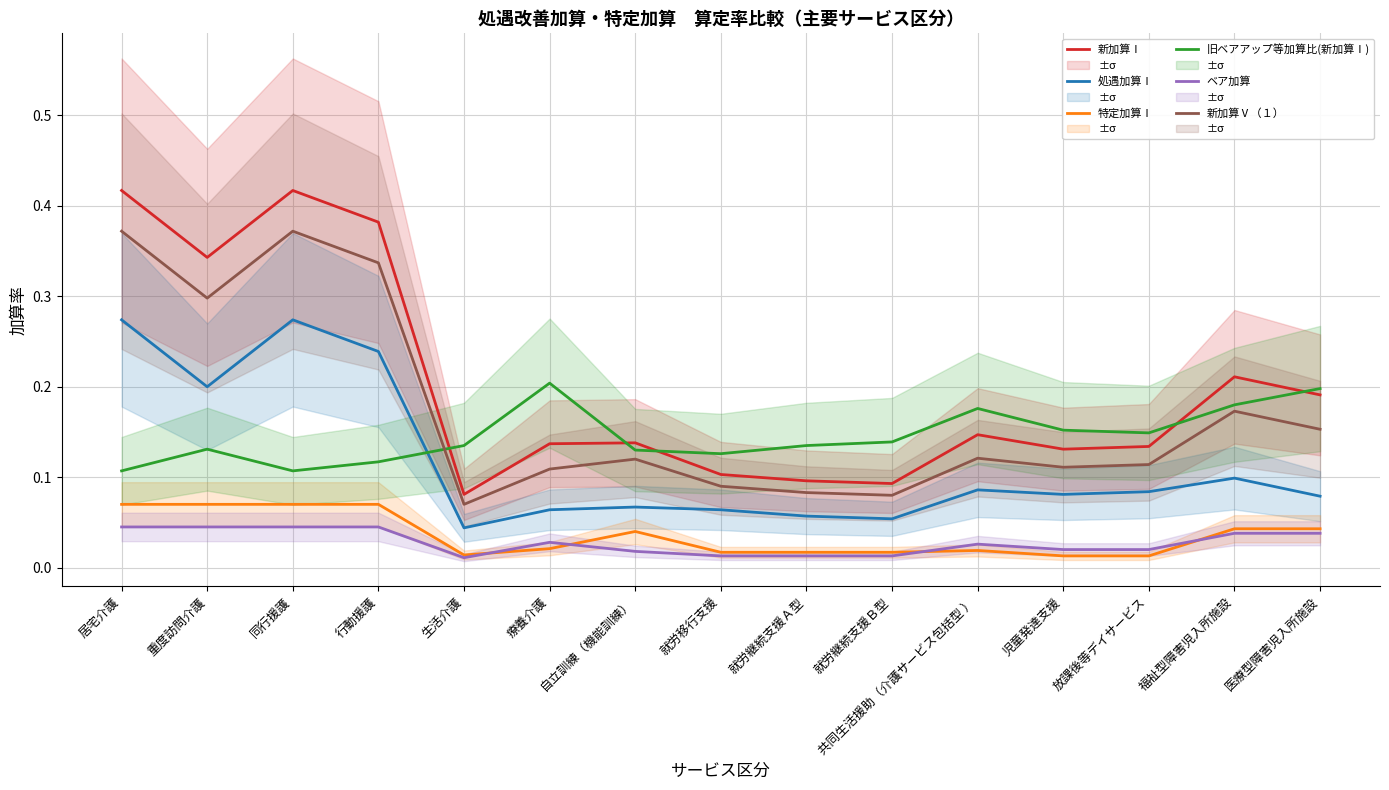

Which series has the largest total across all categories?

新加算Ⅰ